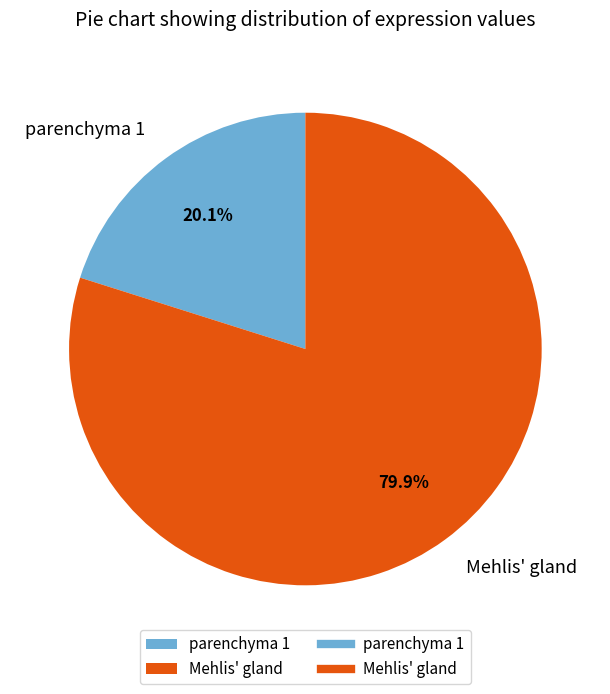

How many segments does this pie chart have?

2